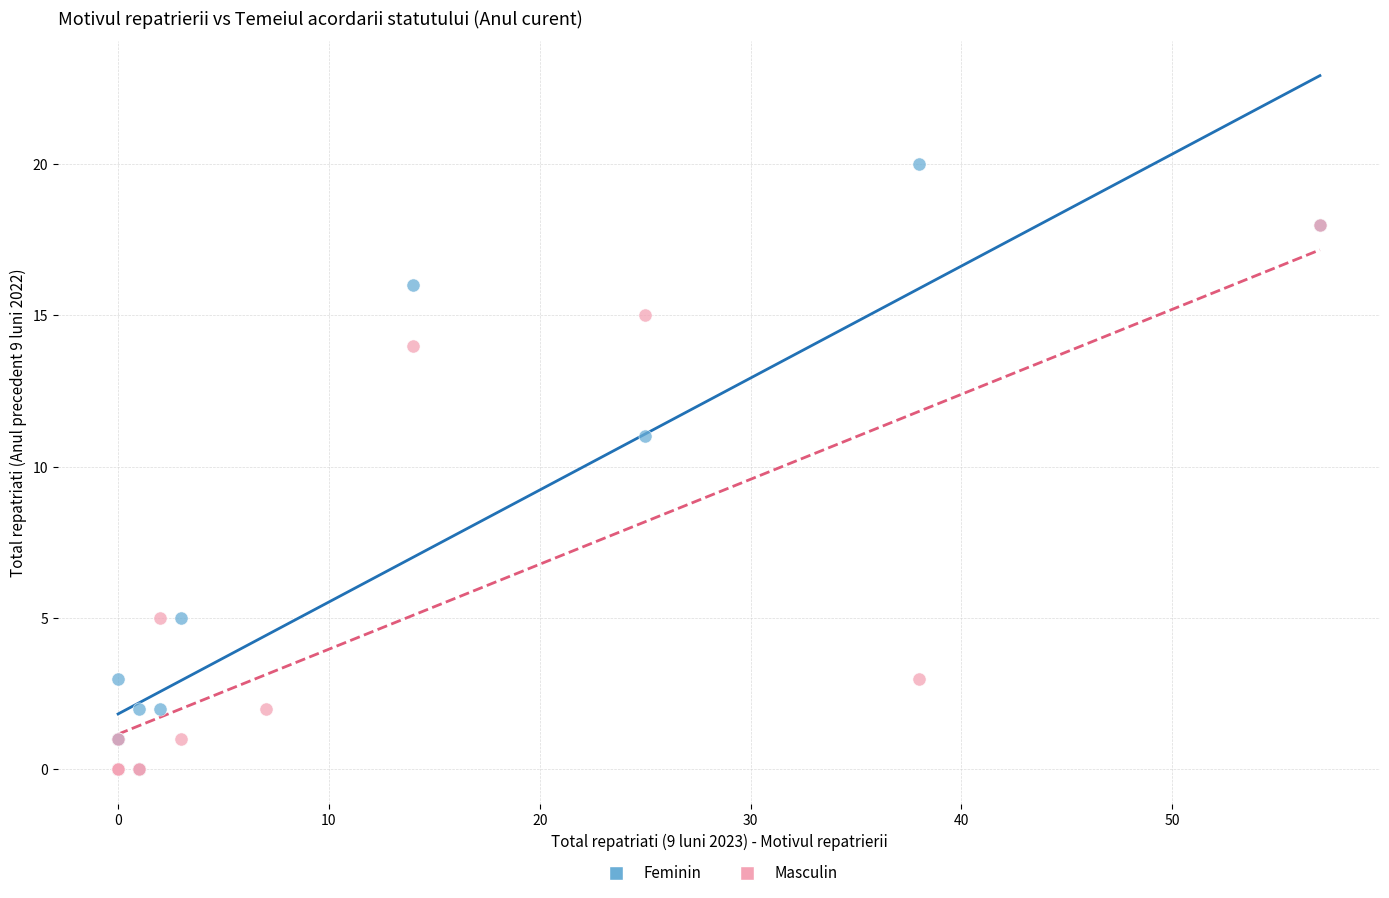

Which series reaches the maximum Y coordinate?

Feminin